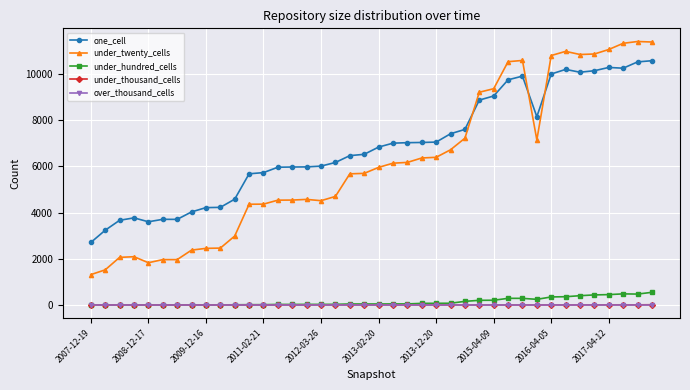

Which series has the largest range (max minus min)?

under_twenty_cells